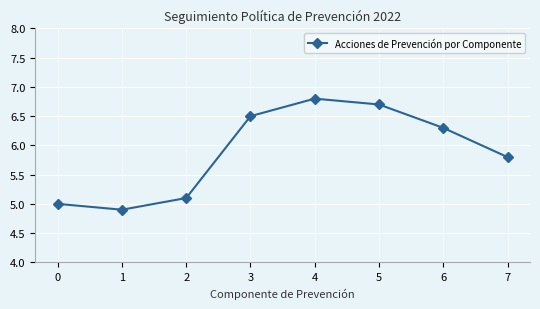

At which label does the data first exceed 6?

3